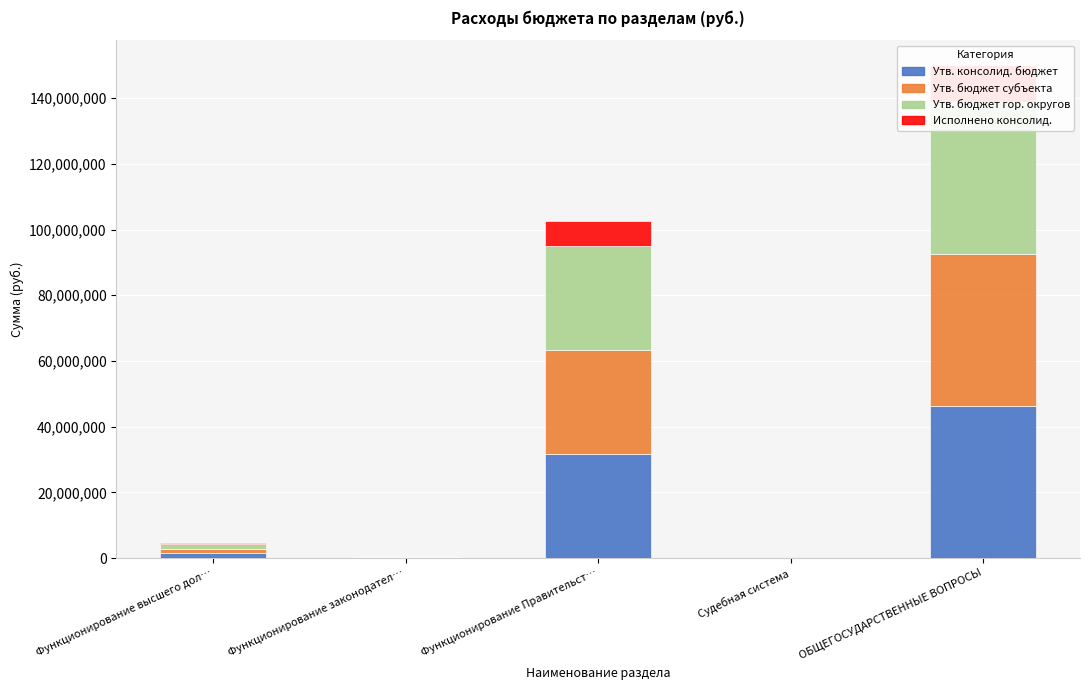

At how many categories does at least one series exceed 33442374?

1